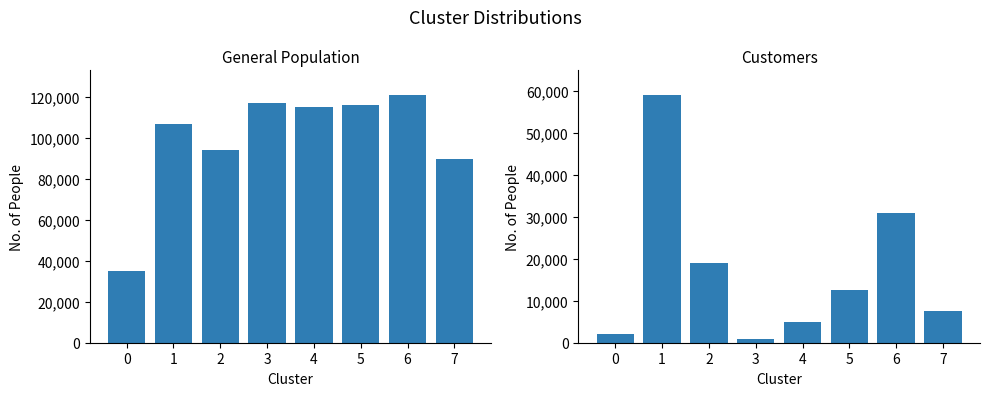

At which category is the sum across all series the highest?

1